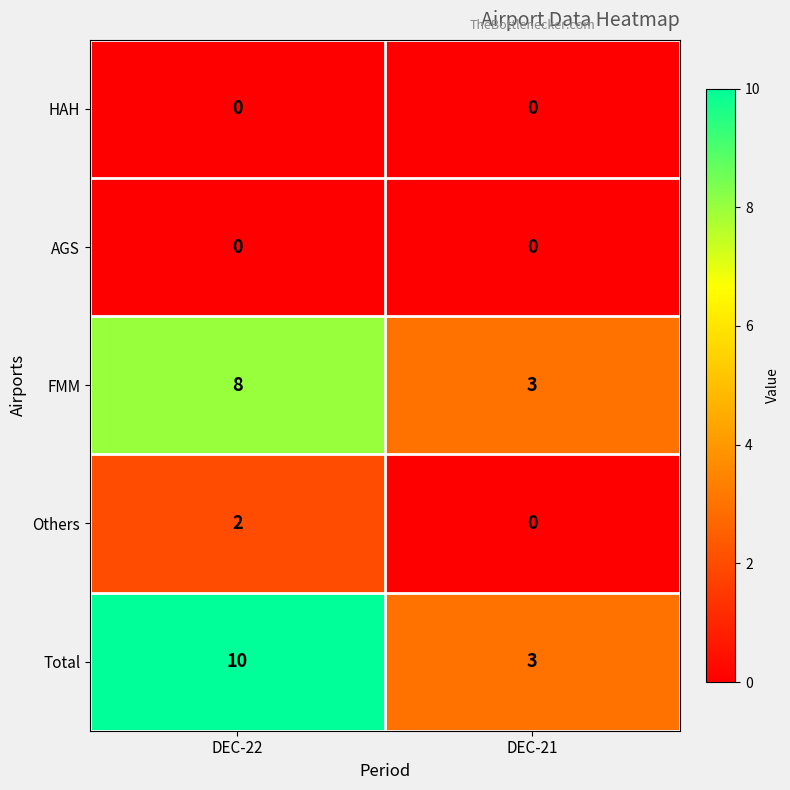

Which series has the widest spread of values?

Total